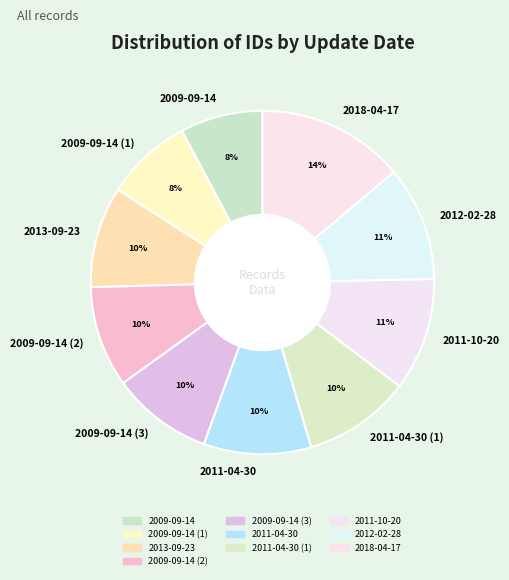

What percentage is the 2011-04-30 slice, to the nearest percent?

10%